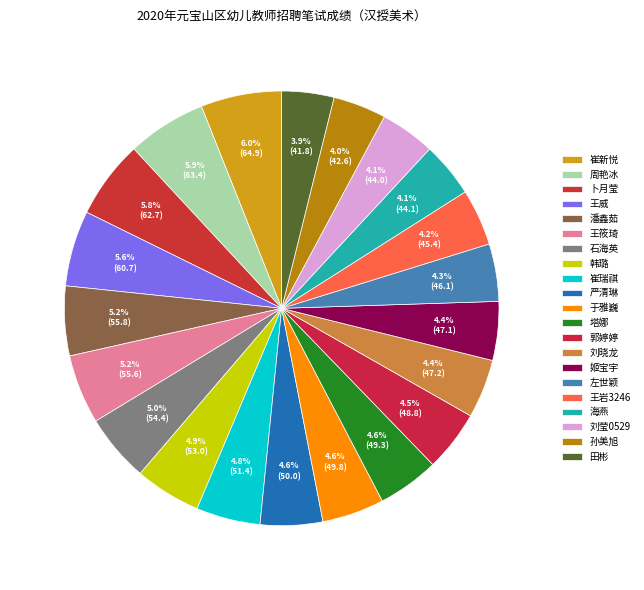

How many segments does this pie chart have?

21